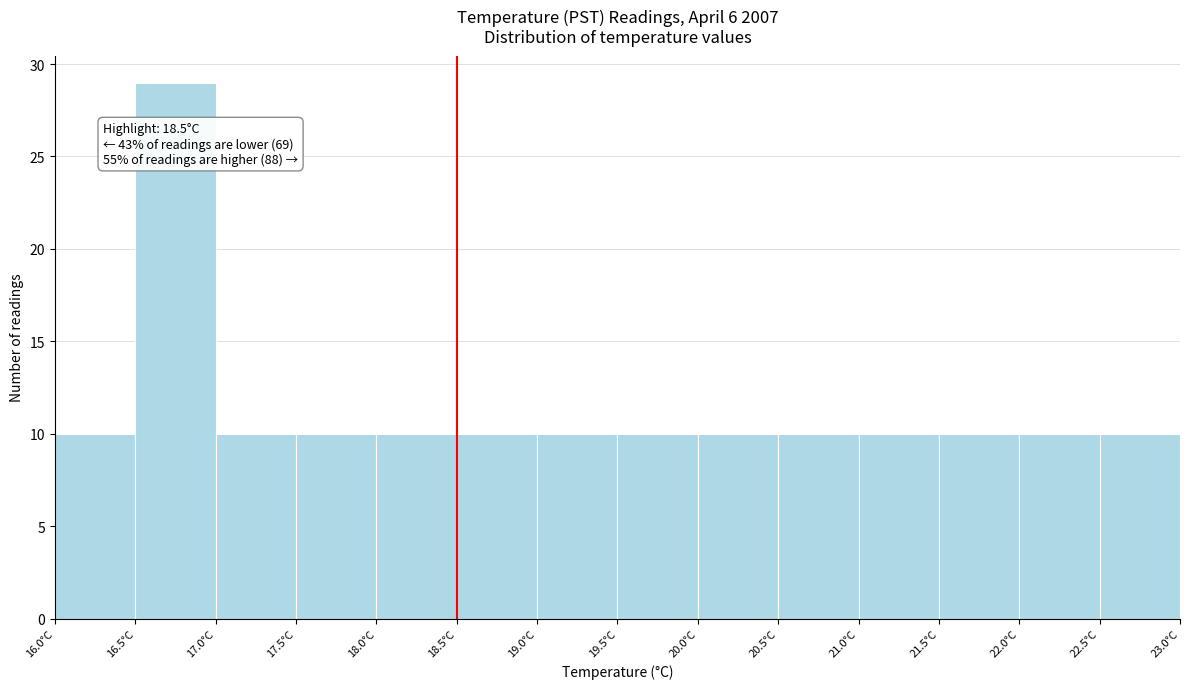

Over which range of the x-axis is the bar tallest?

16.5 to 17.0